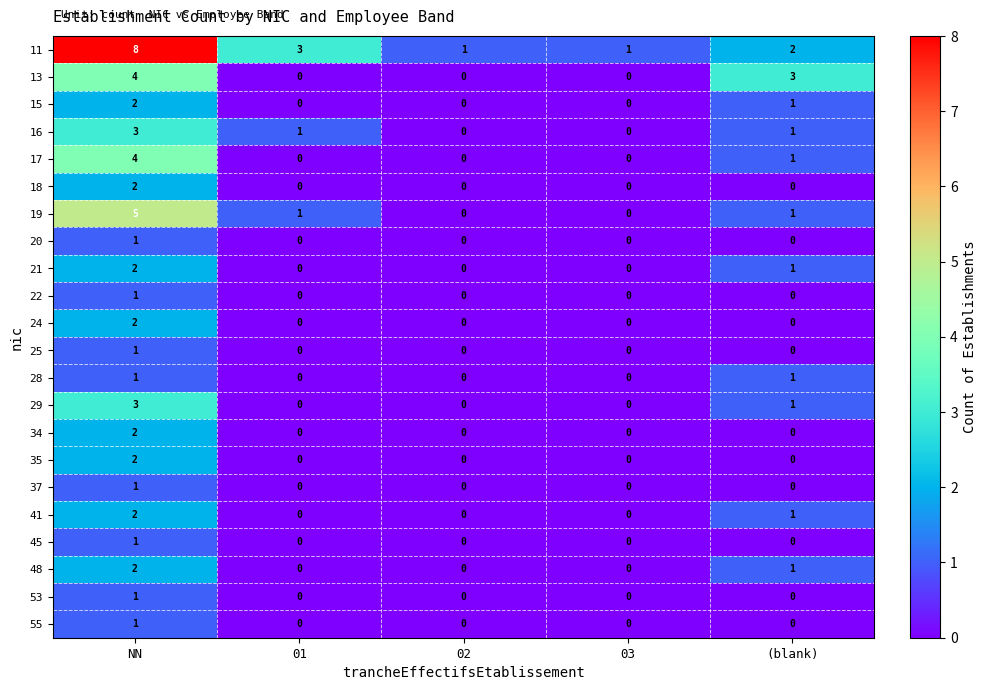

The 35 series shows 2 at NN. True or false?

True